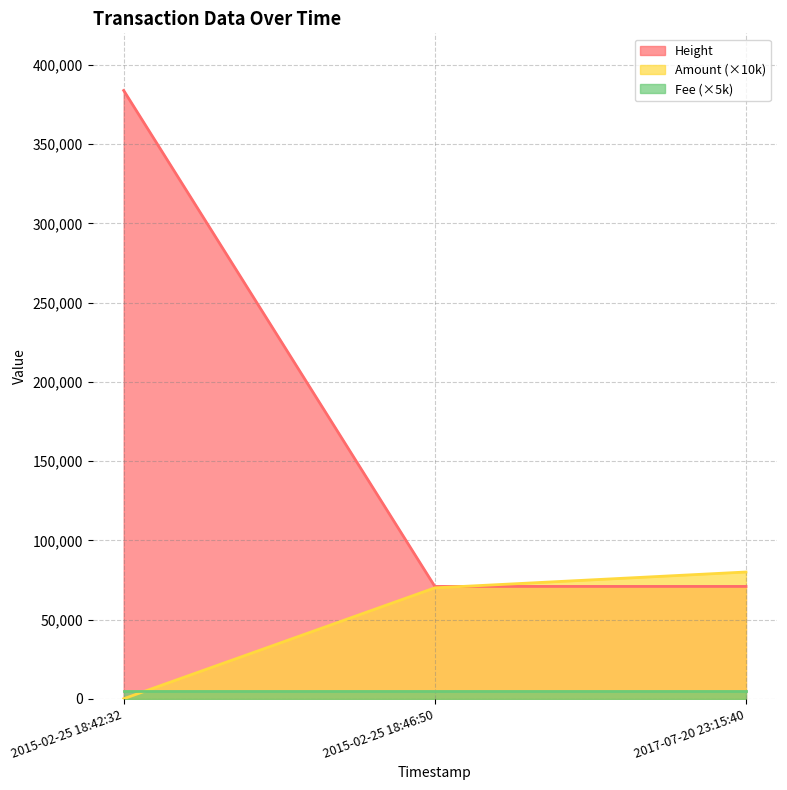

How many data points in Amount are above 70000?

1